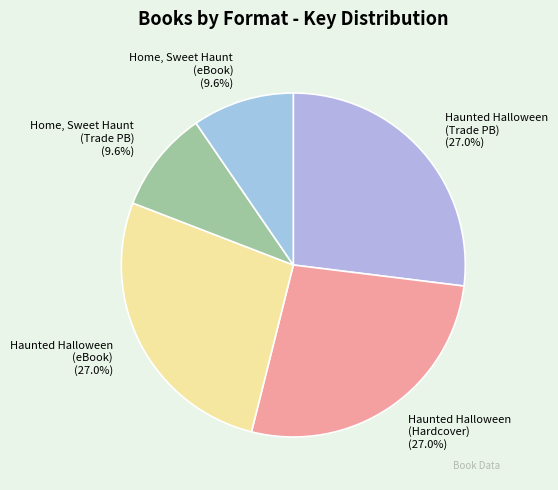

What is the ratio of the value at Haunted Halloween (Trade PB) to the value at Haunted Halloween (eBook)?

1.0